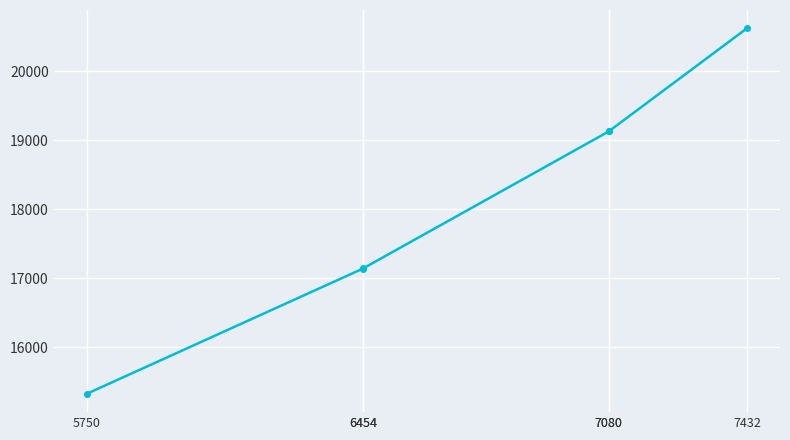

What is the smallest value displayed?

15328